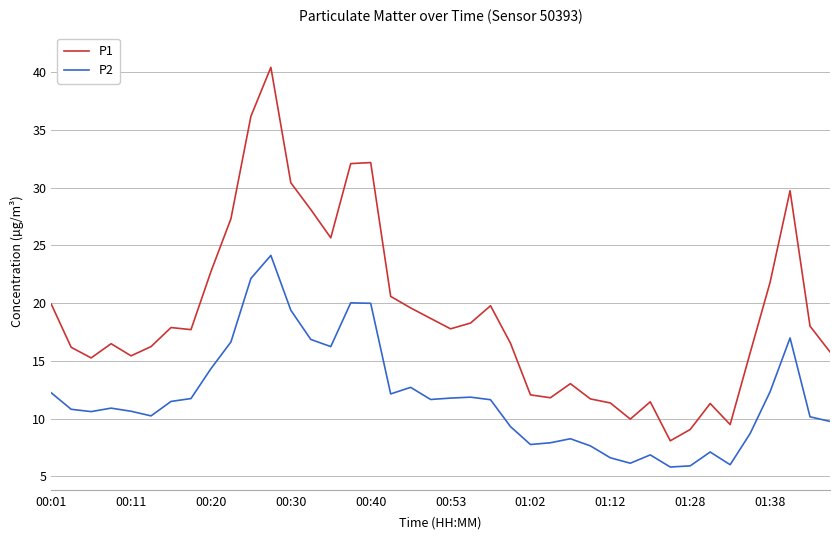

List the series in order of their overall mean, lowest first.

P2, P1